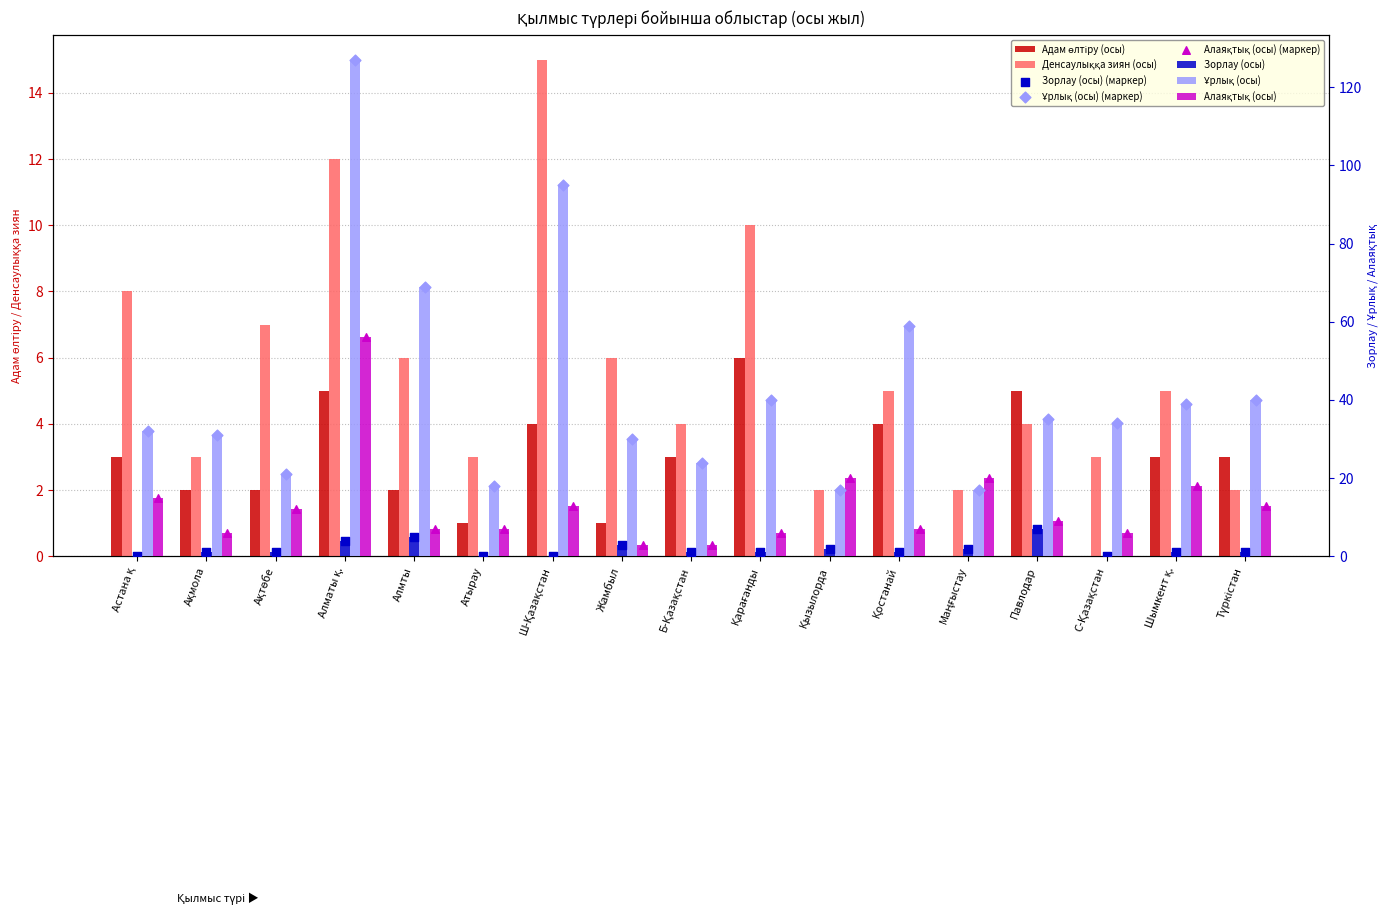

At which category is the sum across all series the highest?

Алматы қ.